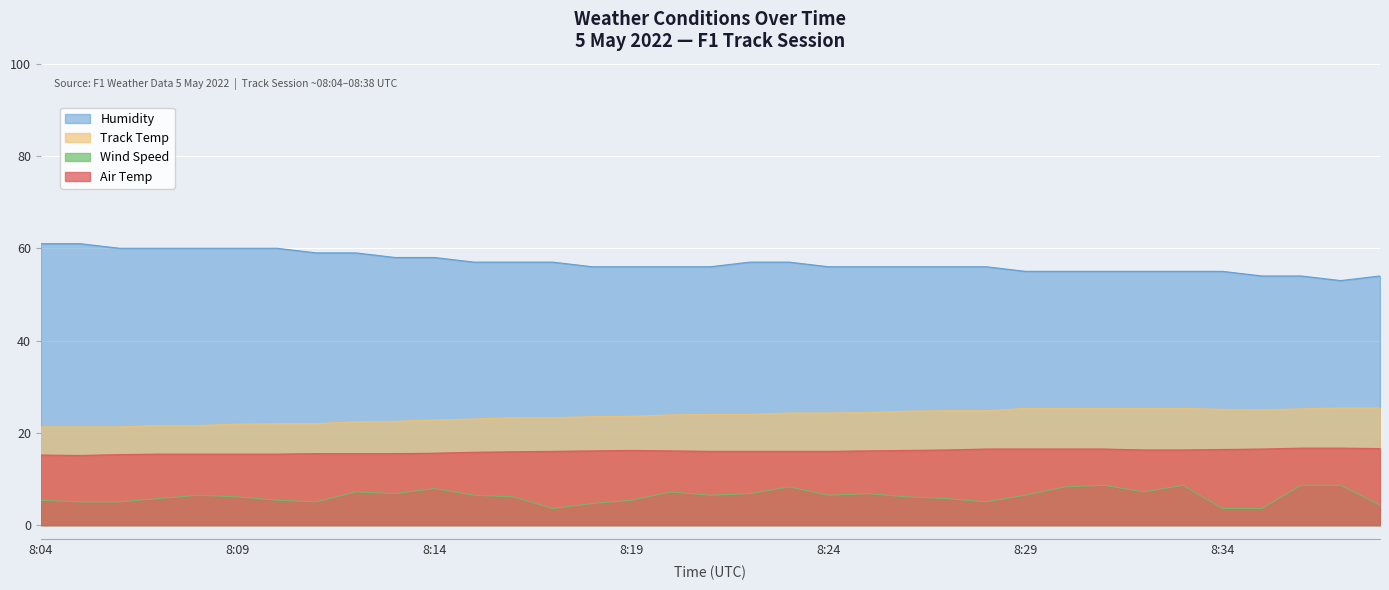

Reading left to right, transcribe all the data shown in this chart.

AIR_TEMP: 15.2	15.1	15.3	15.4	15.4	15.4	15.4	15.5	15.5	15.5	15.6	15.8	15.9	16.0	16.1	16.2	16.1	16.0	16.0	16.0	16.0	16.1	16.2	16.3	16.5	16.5	16.5	16.5	16.3	16.3	16.4	16.5	16.7	16.7	16.6
TRACK_TEMP: 21.3	21.3	21.3	21.6	21.6	21.9	22.0	22.0	22.4	22.5	22.8	23.0	23.3	23.3	23.5	23.6	23.9	24.0	24.0	24.3	24.3	24.4	24.7	24.8	24.8	25.3	25.3	25.3	25.3	25.3	25.1	25.0	25.2	25.4	25.4
WIND_SPEED: 5.4	5.0	5.0	5.8	6.5	6.1	5.4	5.0	7.2	6.8	7.9	6.5	6.1	3.6	4.7	5.4	7.2	6.5	6.8	8.3	6.5	6.8	6.1	5.8	5.0	6.5	8.3	8.6	7.2	8.6	3.6	3.6	8.6	8.6	4.3
HUMIDITY: 61.0	61.0	60.0	60.0	60.0	60.0	60.0	59.0	59.0	58.0	58.0	57.0	57.0	57.0	56.0	56.0	56.0	56.0	57.0	57.0	56.0	56.0	56.0	56.0	56.0	55.0	55.0	55.0	55.0	55.0	55.0	54.0	54.0	53.0	54.0